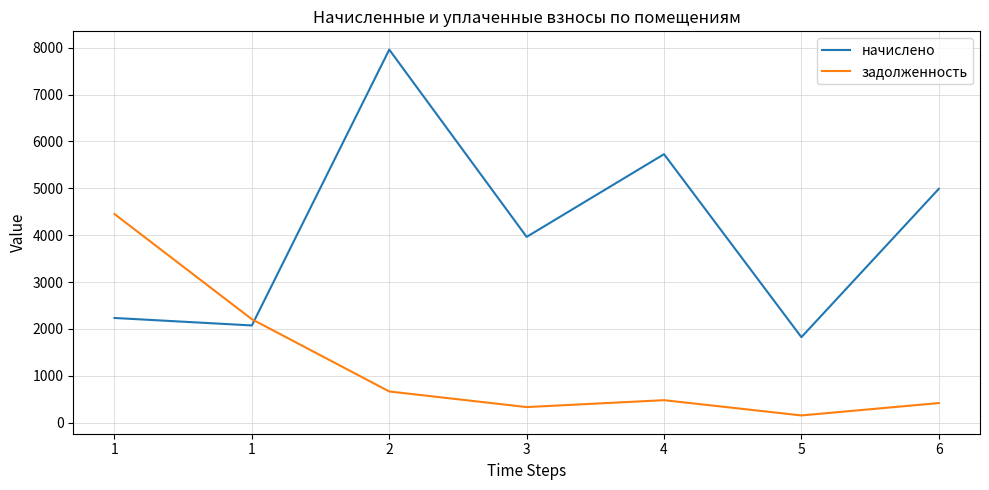

What is the sum of all начислено values?

28766.0